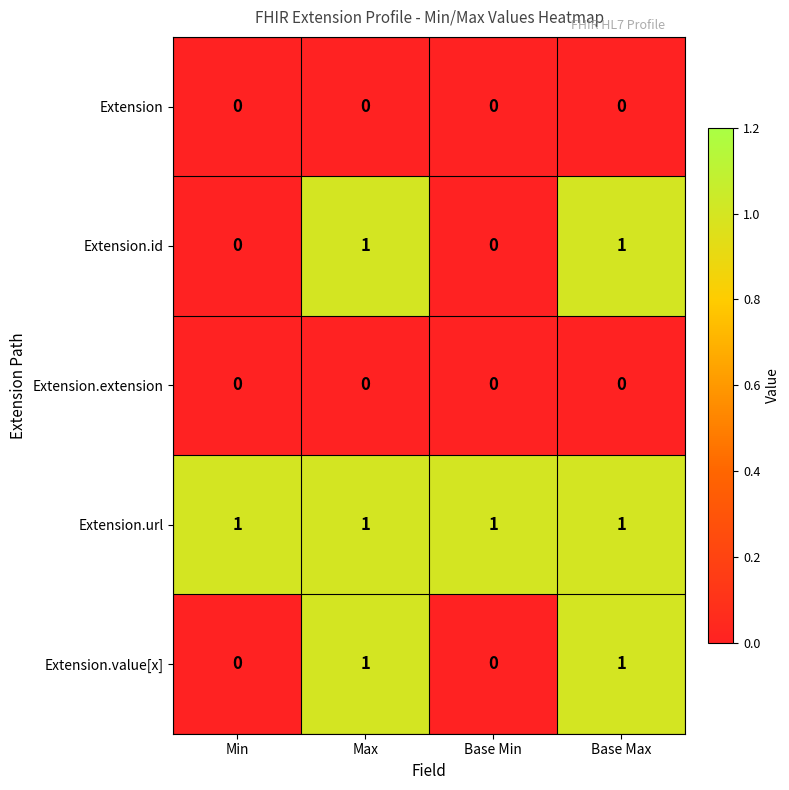

Count the number of categories in the chart.

4